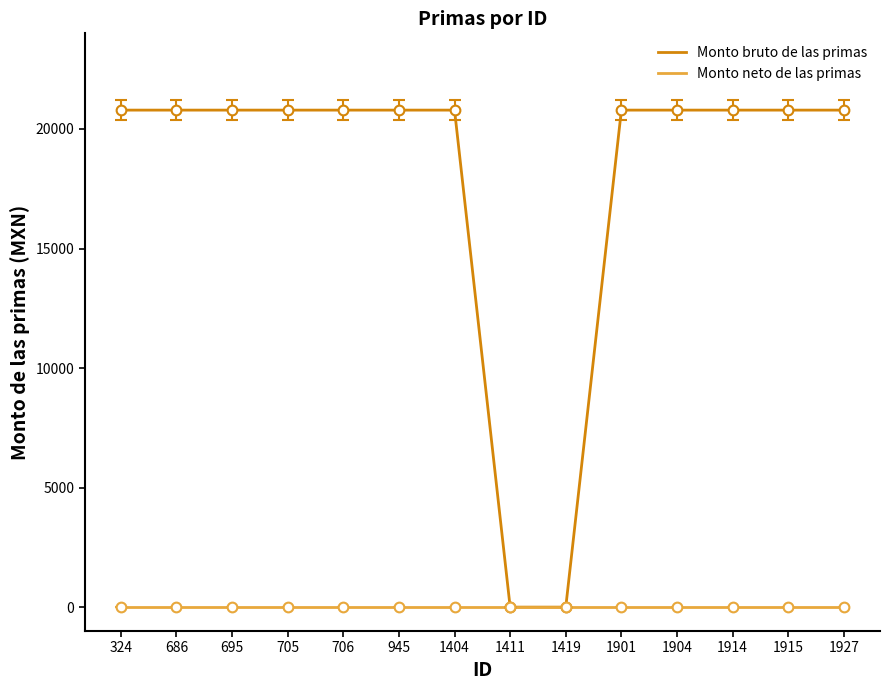

Which series has the largest range (max minus min)?

Monto bruto de las primas